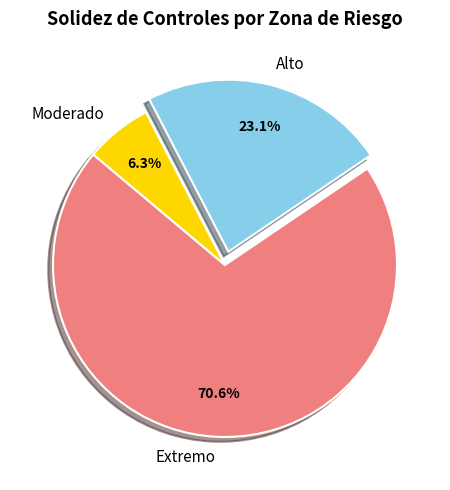

How many segments does this pie chart have?

3